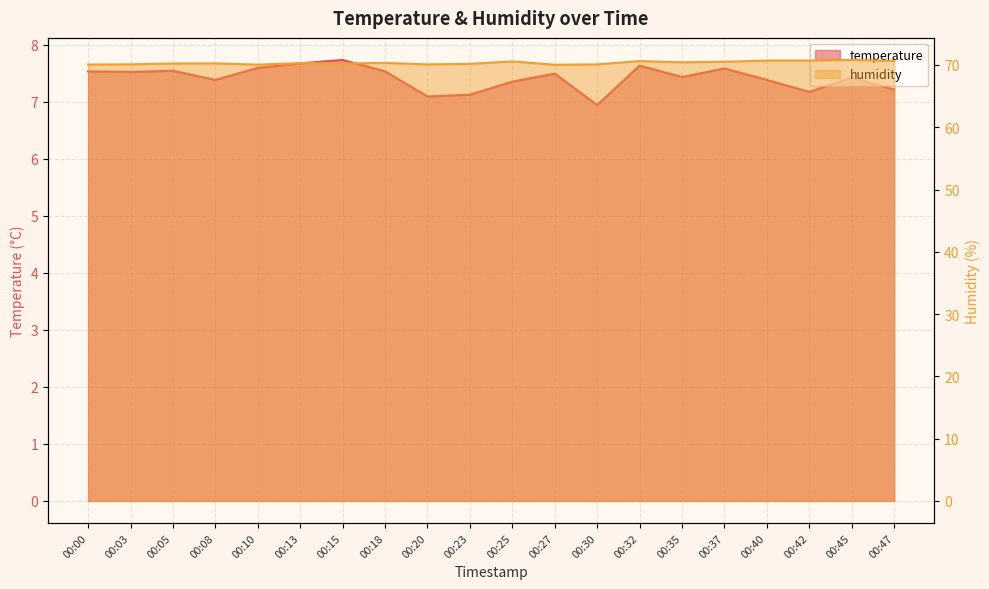

How many categories are shown in the chart?

20